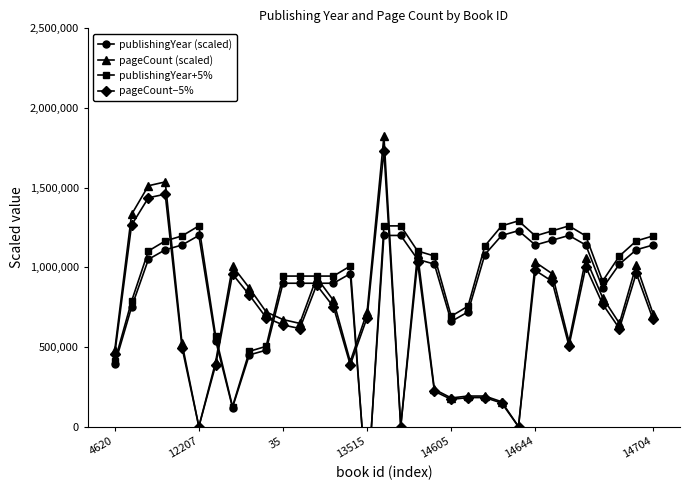

How many values in publishingYear+5% are above zero?

32